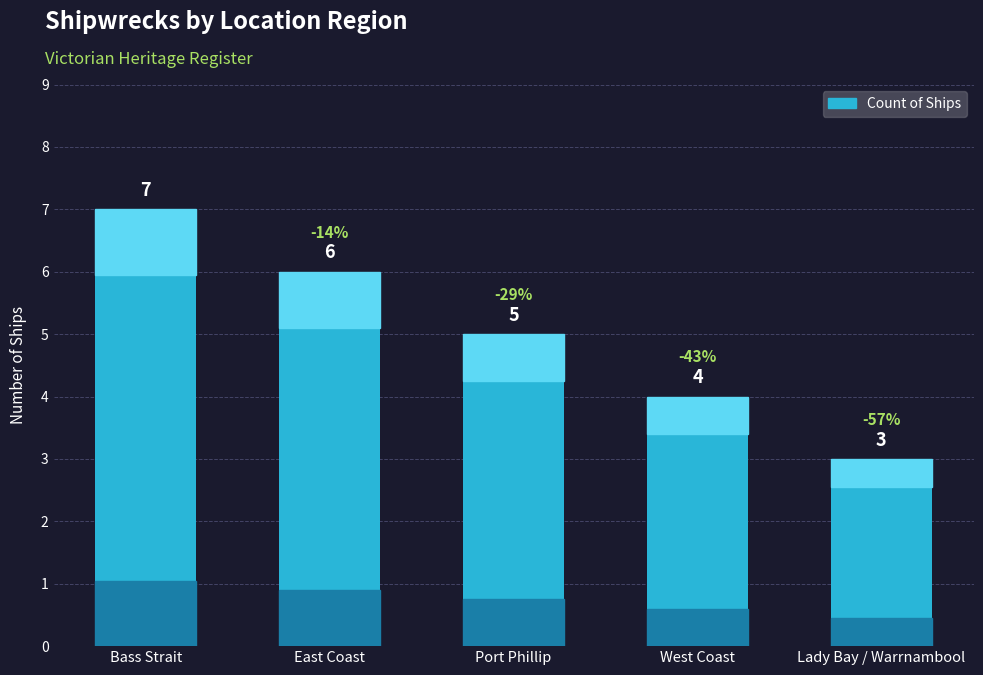

Which has a higher value, East Coast or Port Phillip?

East Coast